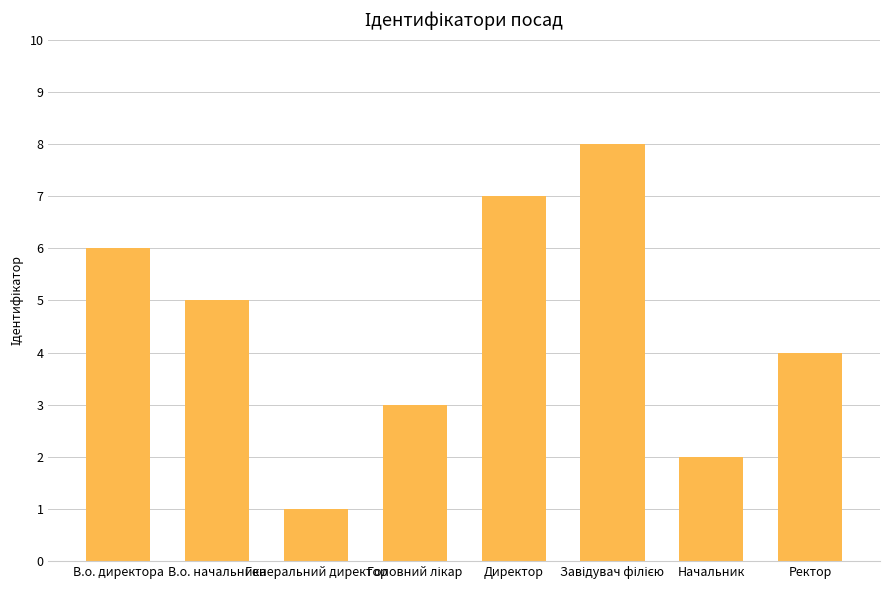

Between В.о. начальника and Директор, which is larger?

Директор